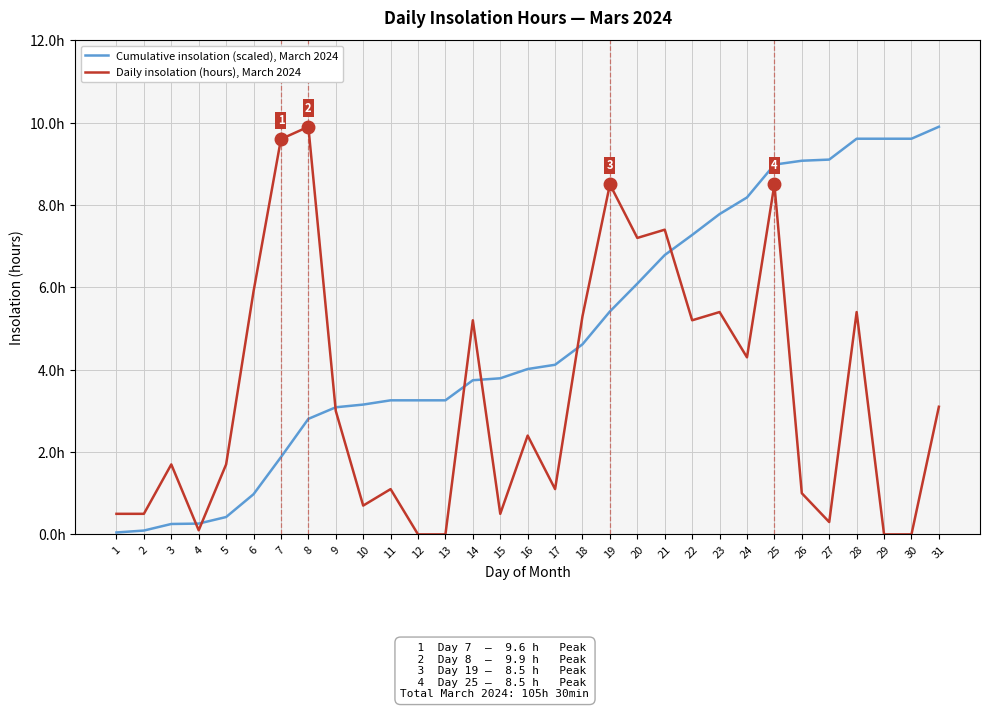

What are all the series names shown in the legend?

Cumulative insolation (scaled), March 2024, Daily insolation (hours), March 2024